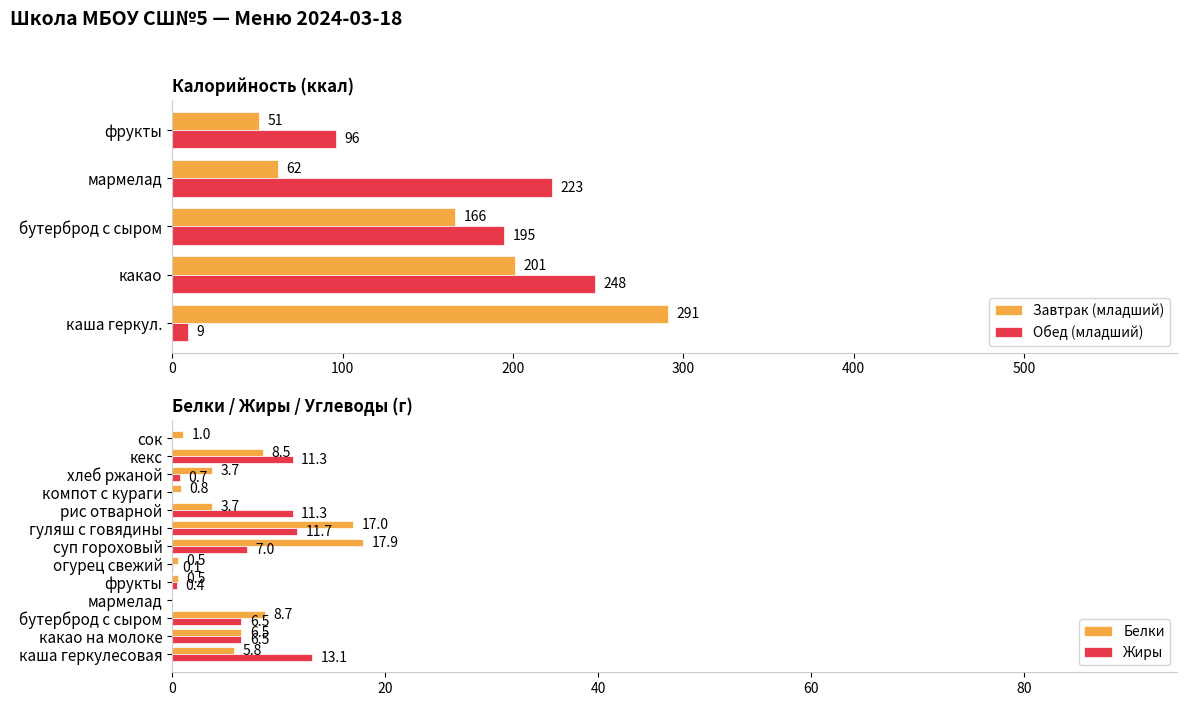

What is the value of the Белки bar at the 5th from the left?

0.5